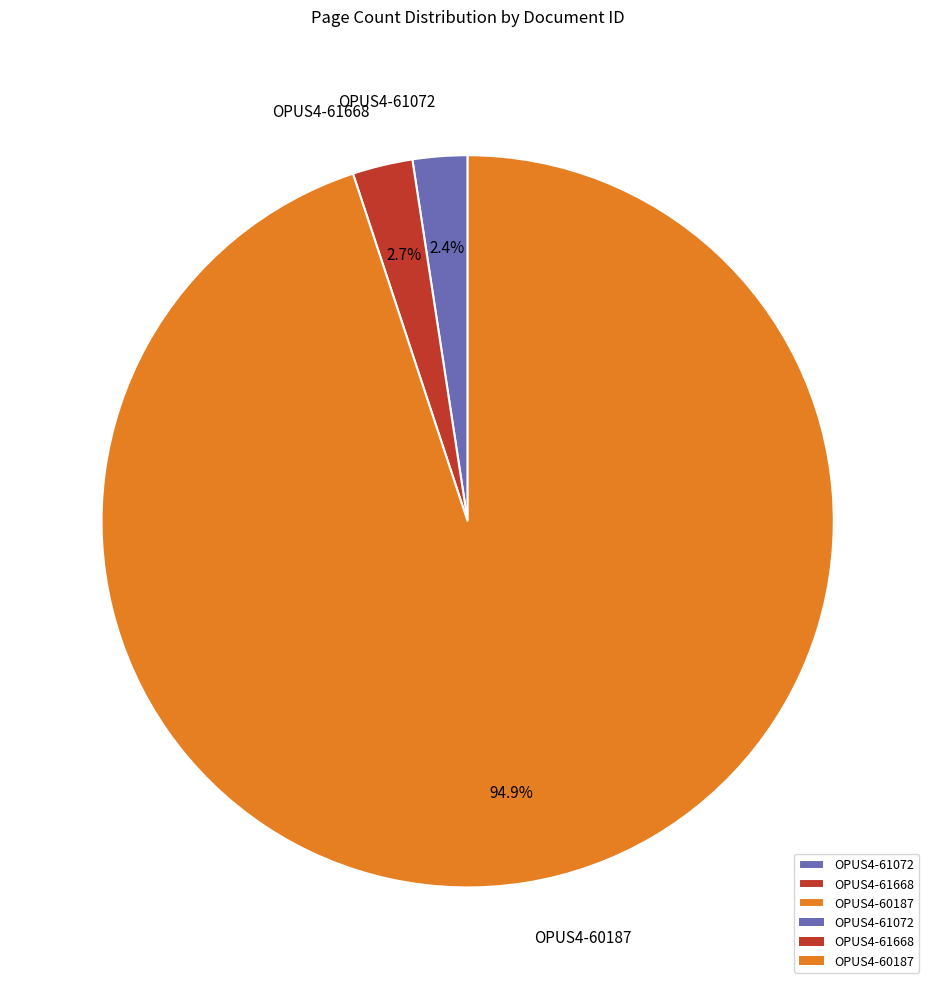

Is the sum of OPUS4-60187 and OPUS4-61668 greater than half?

Yes